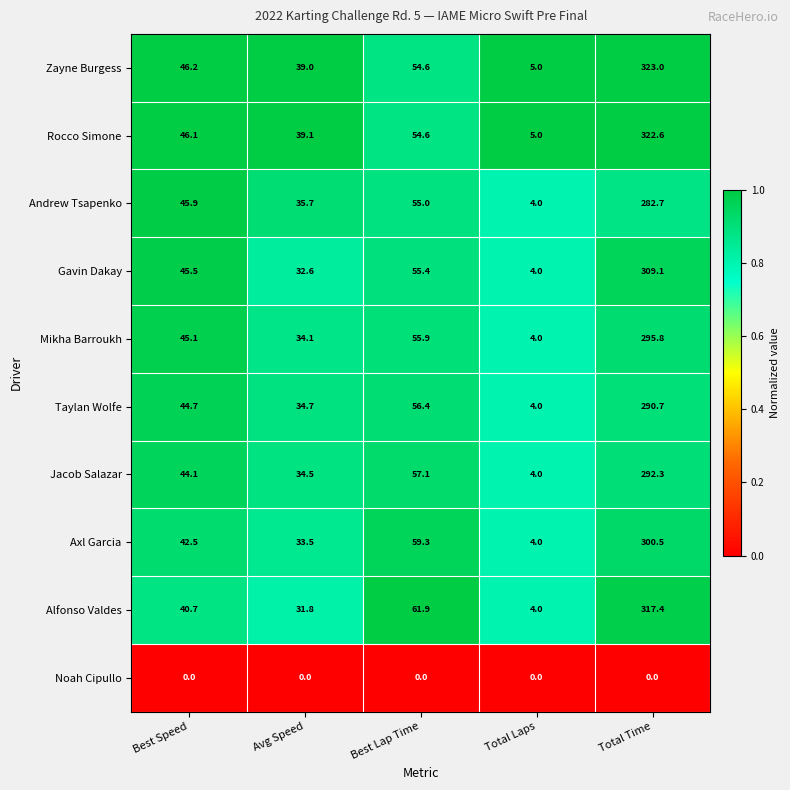

Which series has the largest range (max minus min)?

Zayne Burgess